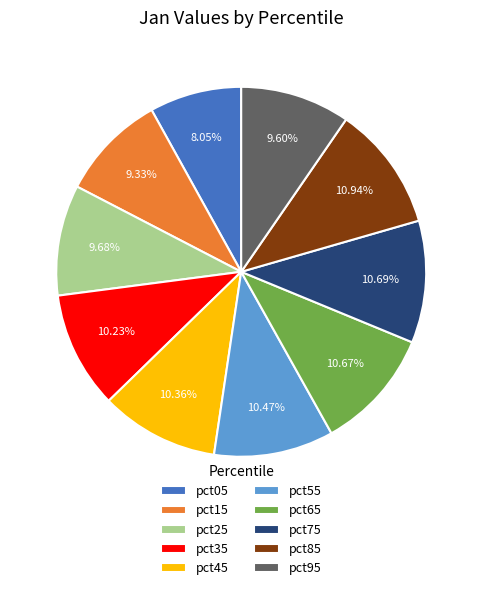

What percentage do pct25 and pct65 together represent?

20.3%